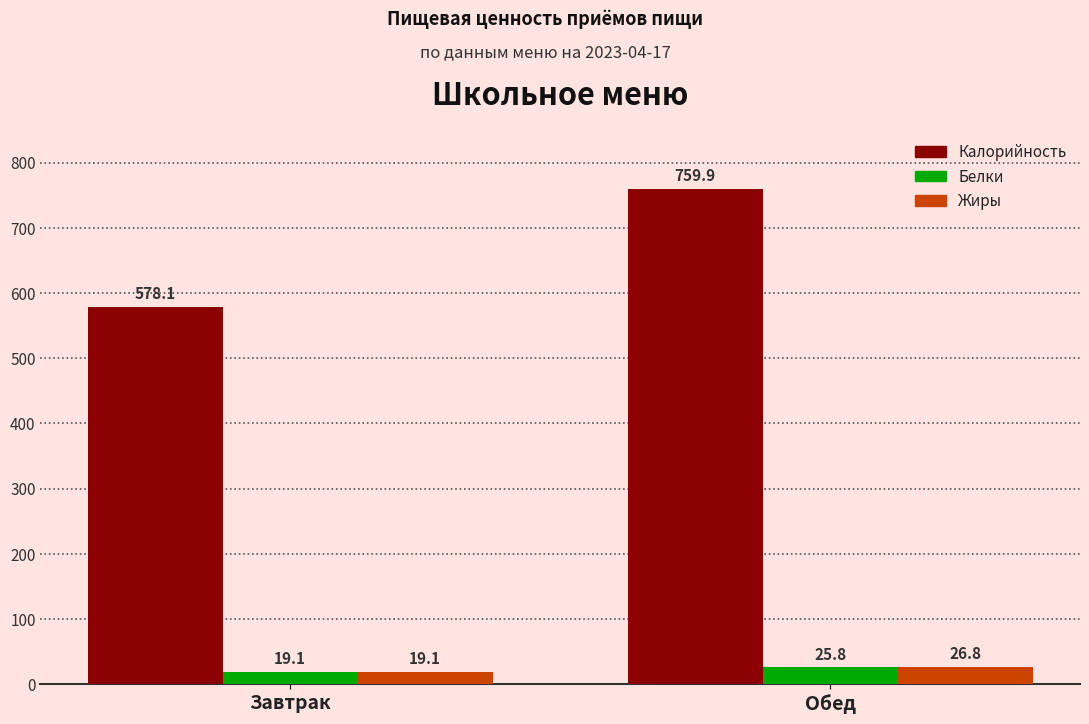

What are all the series names shown in the legend?

Калорийность, Белки, Жиры